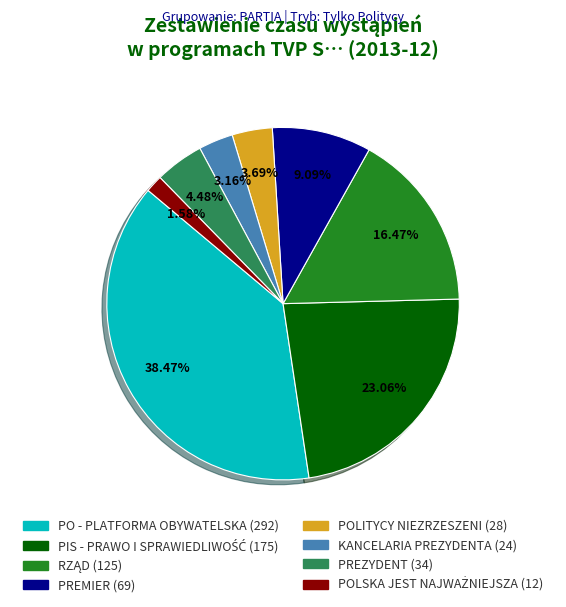

To the nearest percent, what is the average slice percentage?

12%